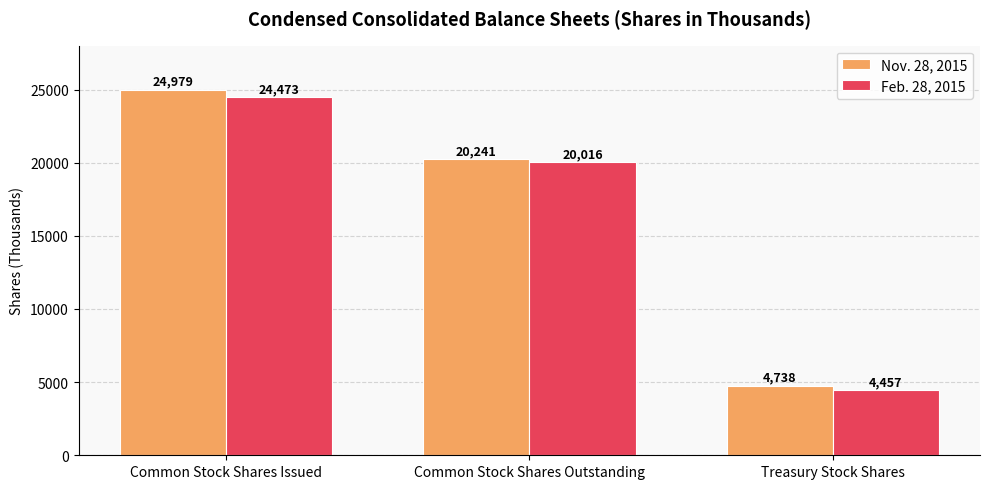

What value does the Nov. 28, 2015 series have at Treasury Stock Shares?

4738